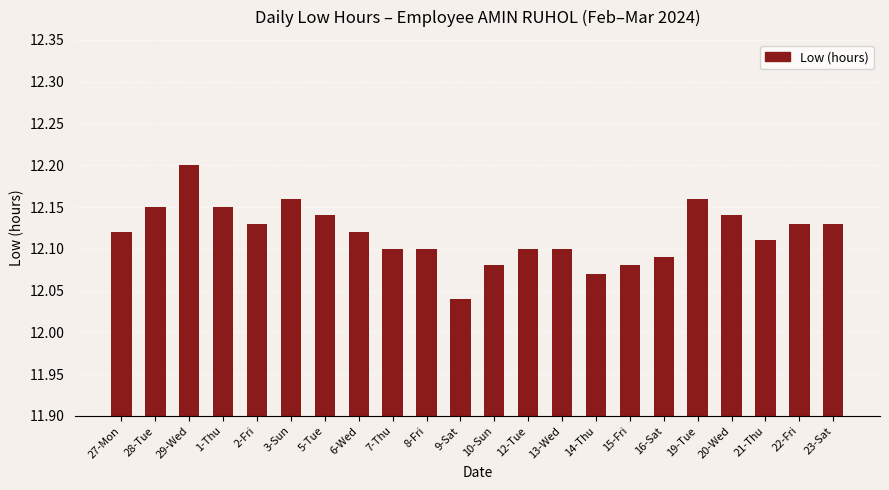

How many bars are there in total?

22